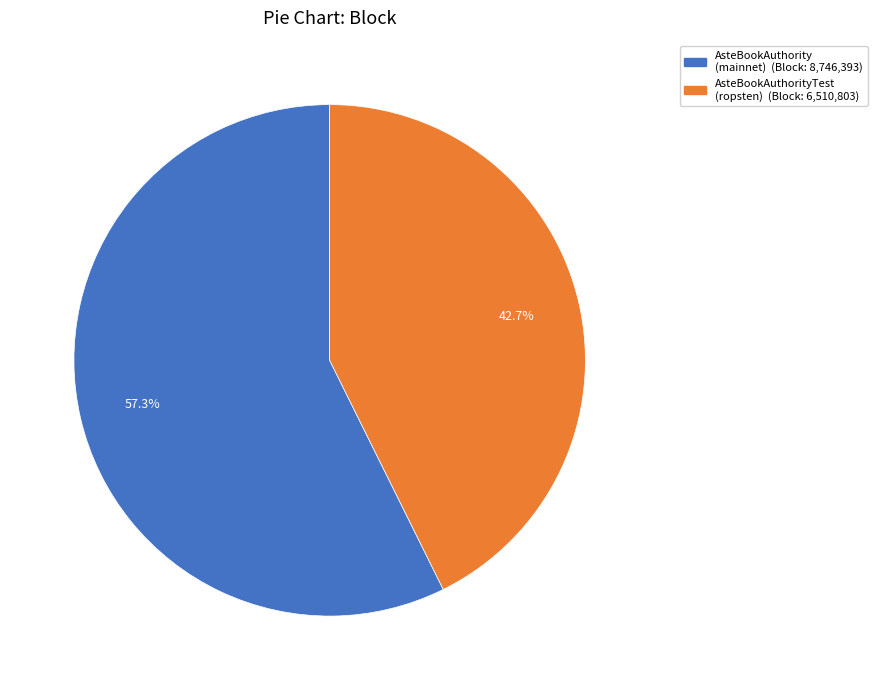

Is there any slice that represents more than half of the pie?

Yes